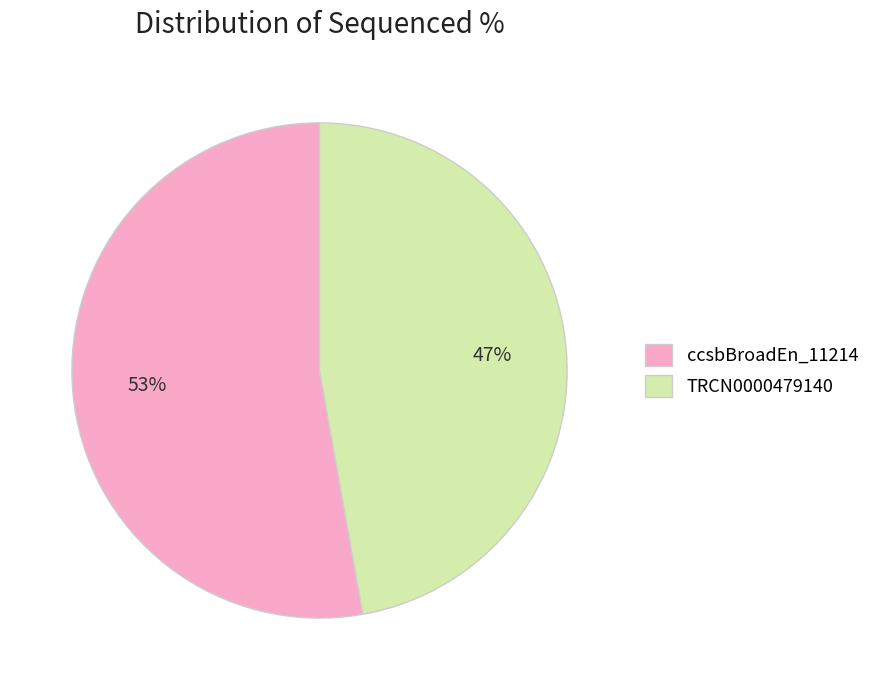

Is it true that TRCN0000479140 is 41% of the pie?

False